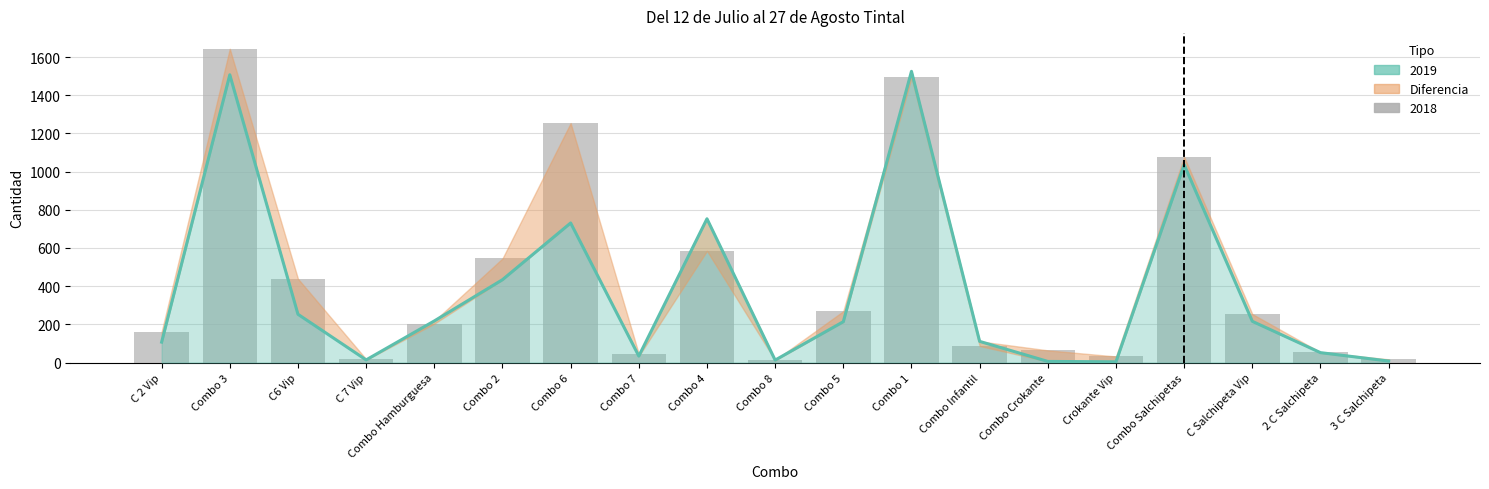

Which has a higher value, Combo 5 or Combo 6?

Combo 6